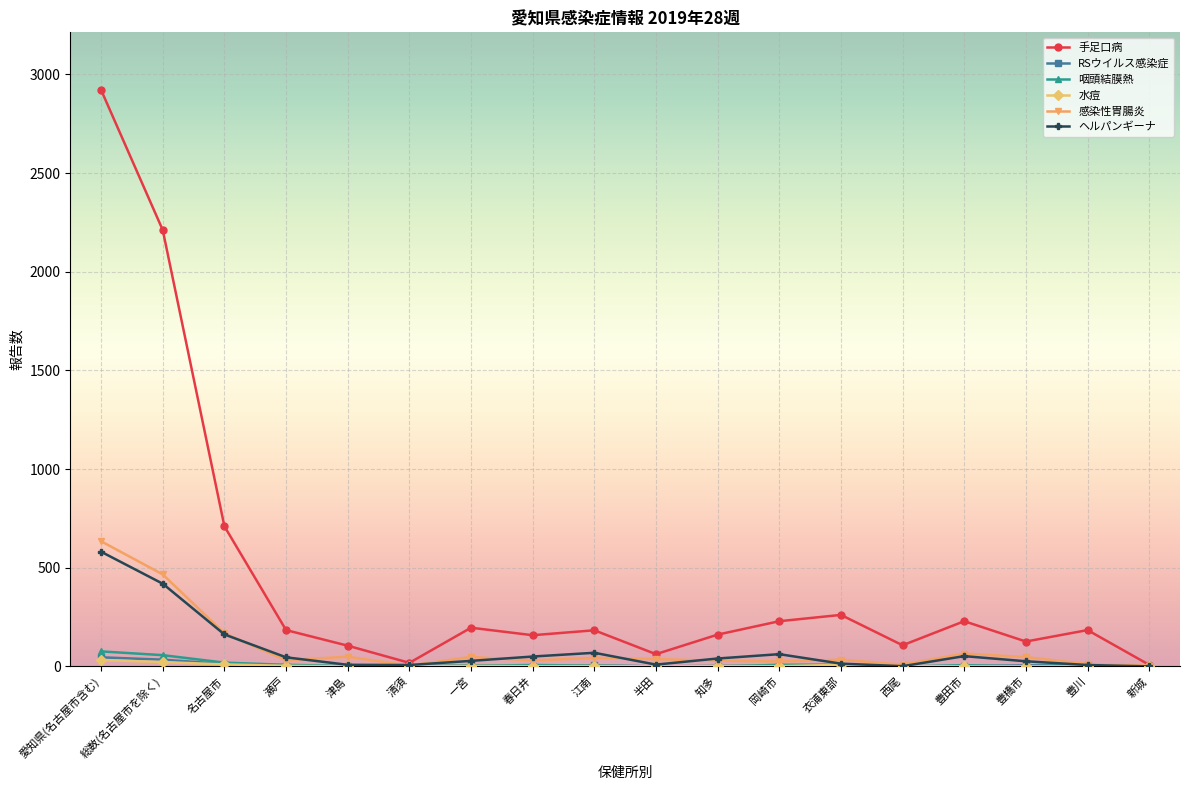

What is the average value of the 感染性胃腸炎 series?

96